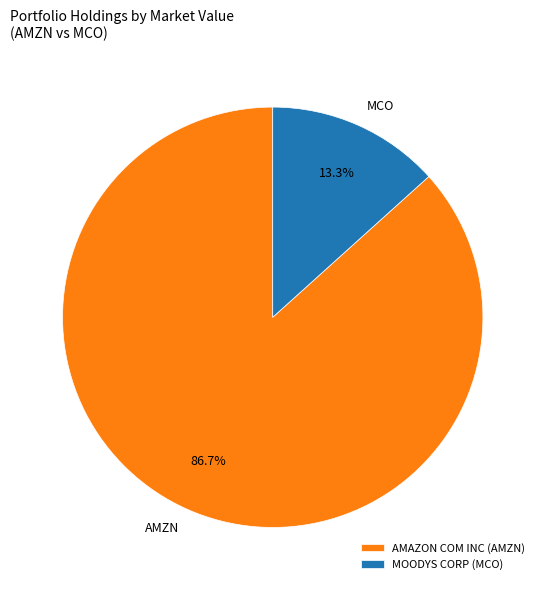

To the nearest percent, what percentage of the pie is AMAZON COM INC?

87%